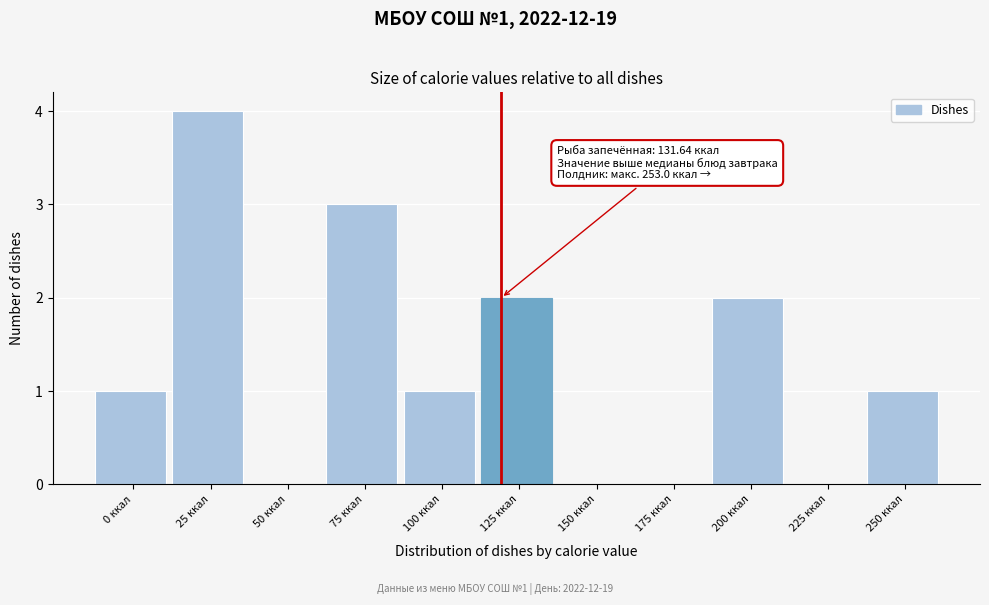

Reading left to right, list all the values displayed in this chart.

0 ккал=1	25 ккал=4	50 ккал=0	75 ккал=3	100 ккал=1	125 ккал=2	150 ккал=0	175 ккал=0	200 ккал=2	225 ккал=0	250 ккал=1